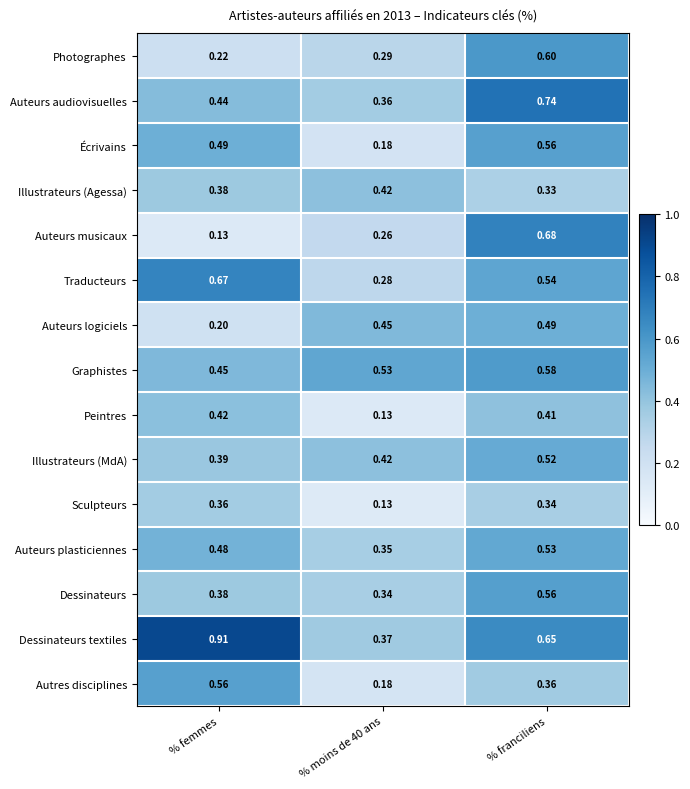

Where is Illustrateurs (MdA) nearest to the value 0?

% femmes